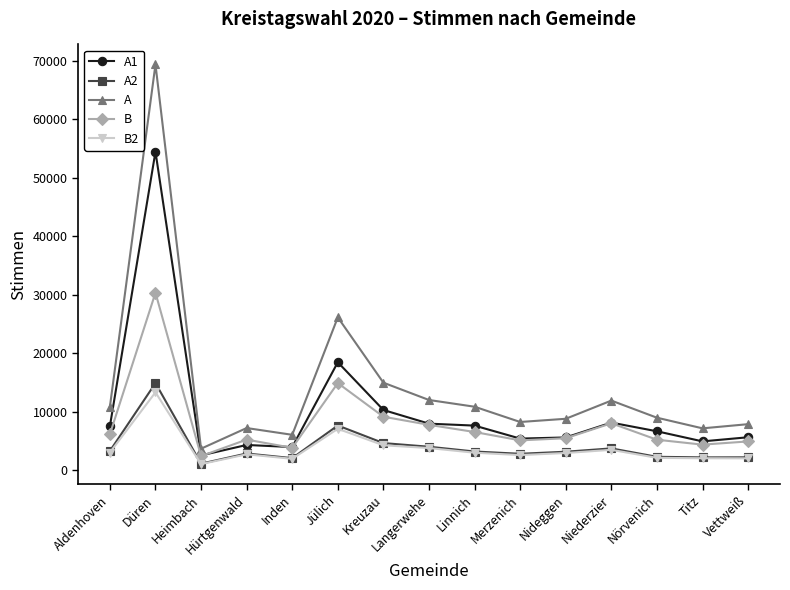

True or false: A and A2 intersect in this chart.

False